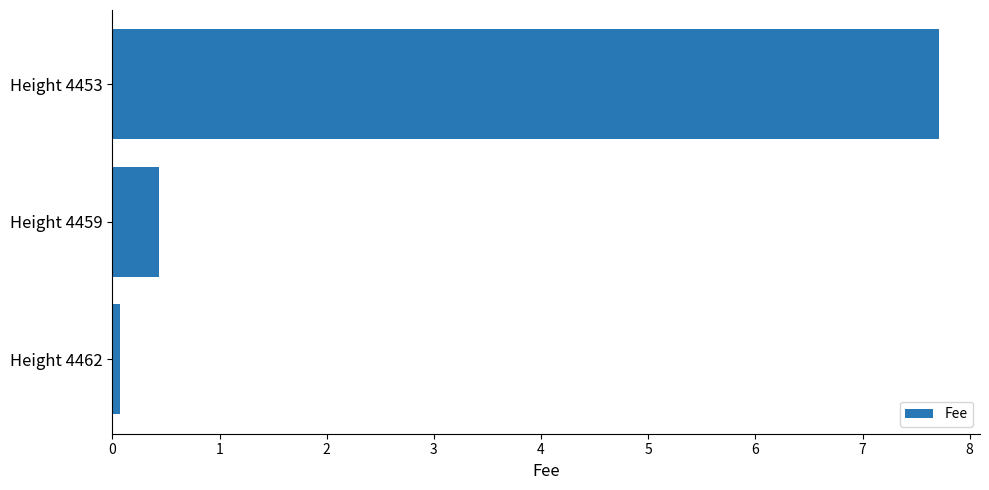

Is it true that the value at Height 4459 is 0.4?

True